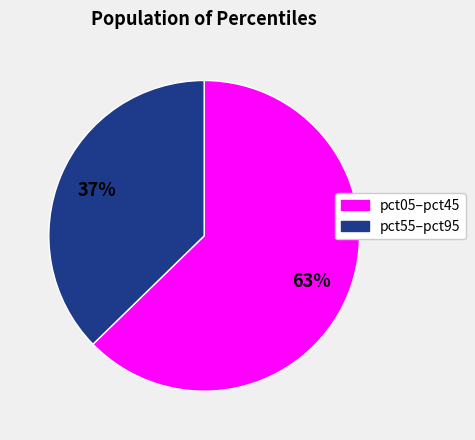

To the nearest percent, what is the average slice percentage?

50%